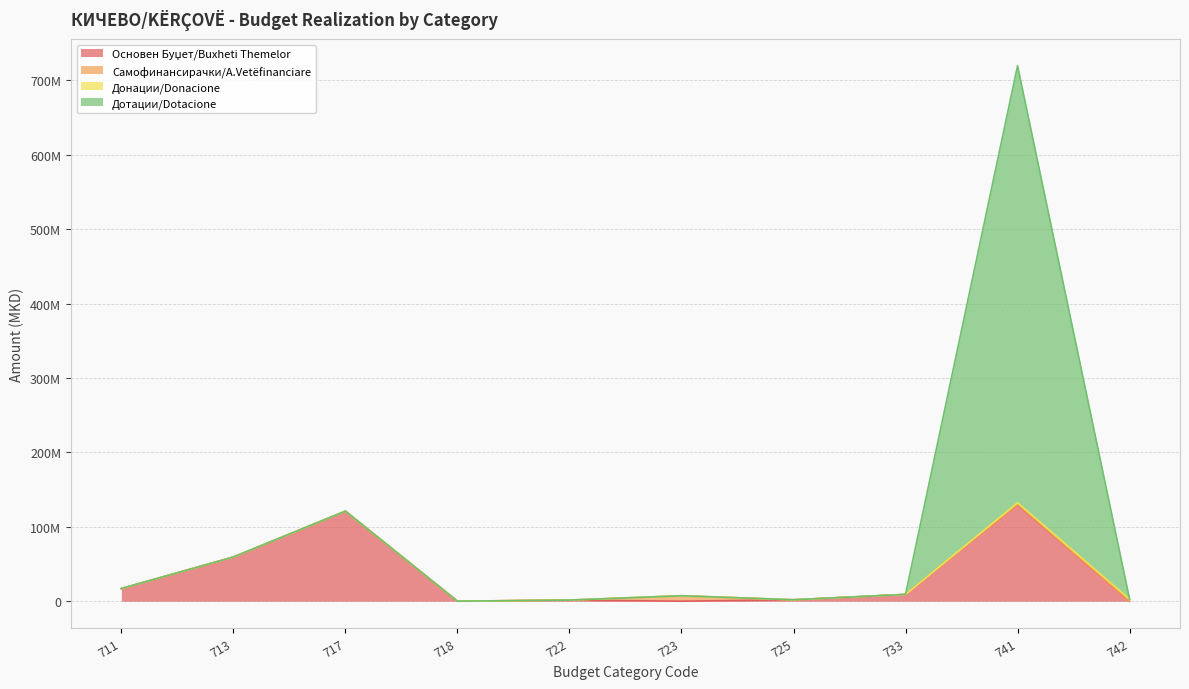

What is the difference between the maximum and second lowest values in the Дотации/Dotacione series?

718035724